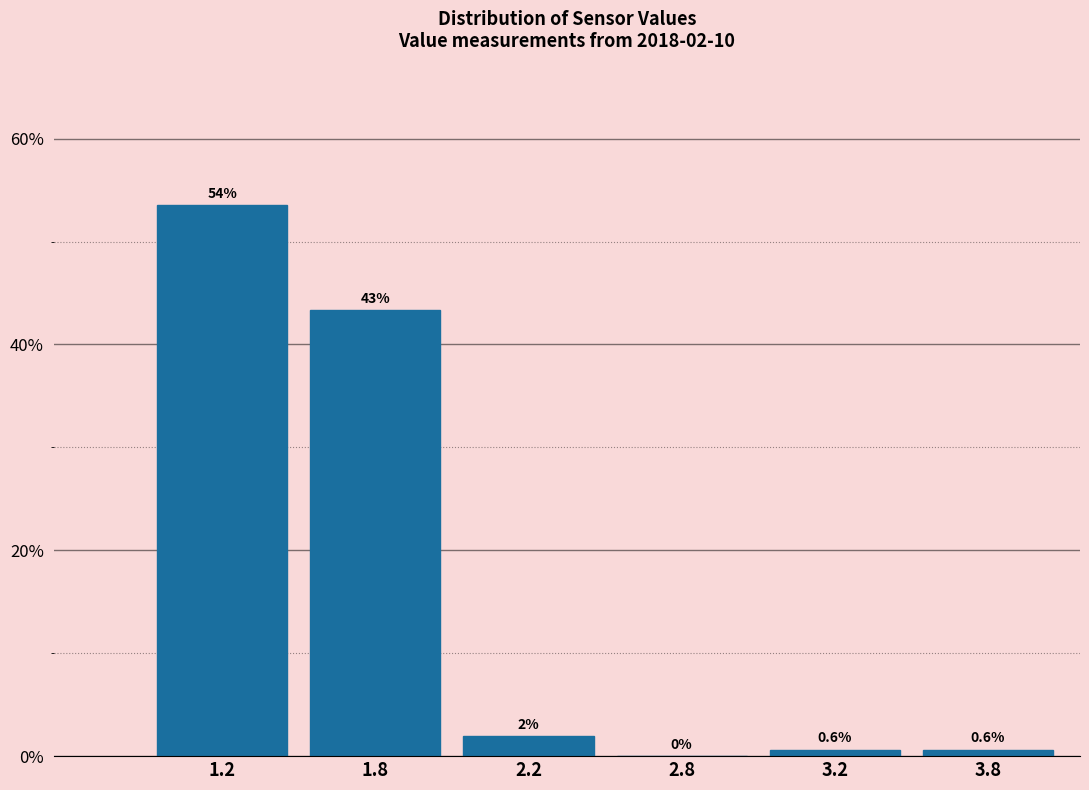

Which category has the highest value across all series?

1.2